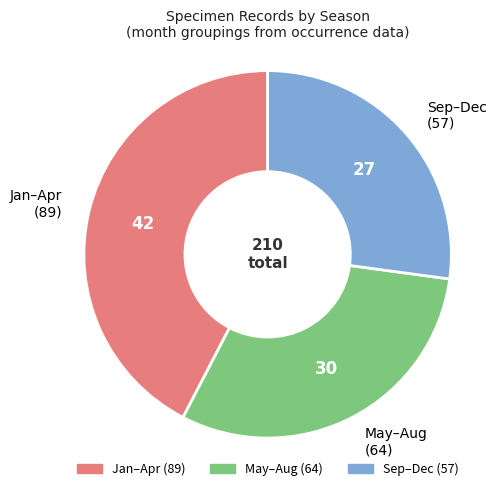

Approximately how many times larger is the value at May–Aug (64) compared to Sep–Dec (57)?

1.1